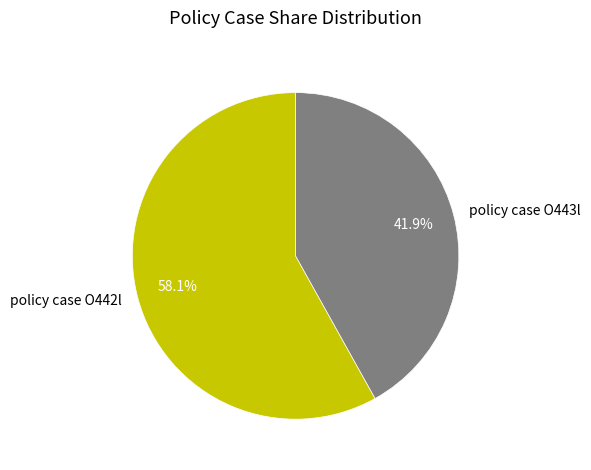

How much of the chart is everything except policy case O442l?

41.9%